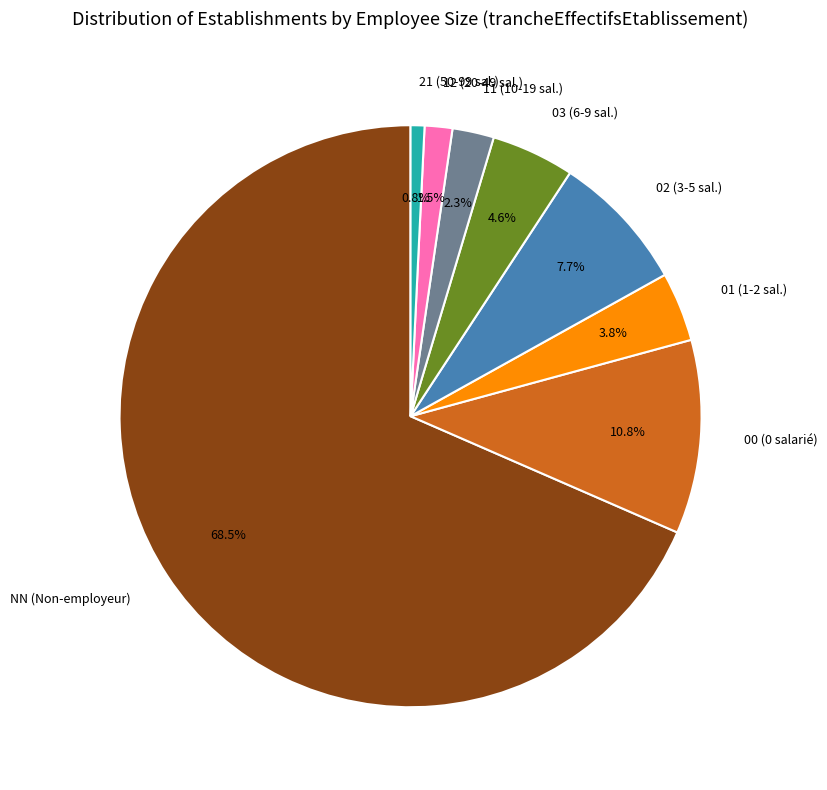

What is the ratio of the value at 01 (1-2 sal.) to the value at 11 (10-19 sal.)?

1.7